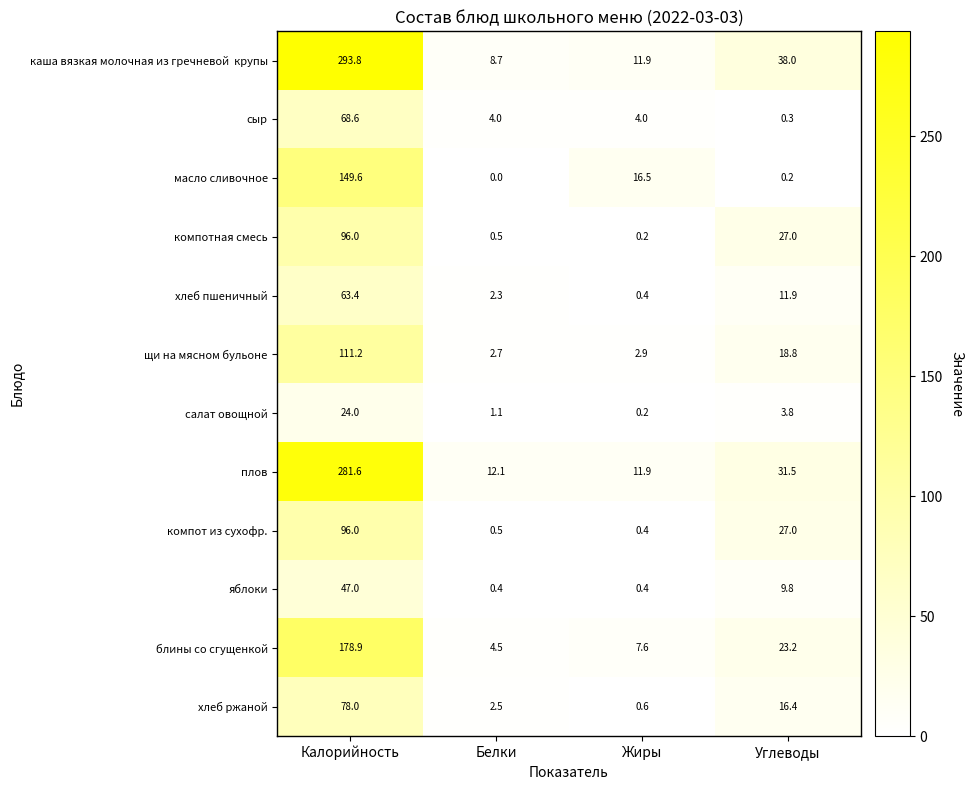

What is the difference between the highest and lowest values at Жиры?

16.3